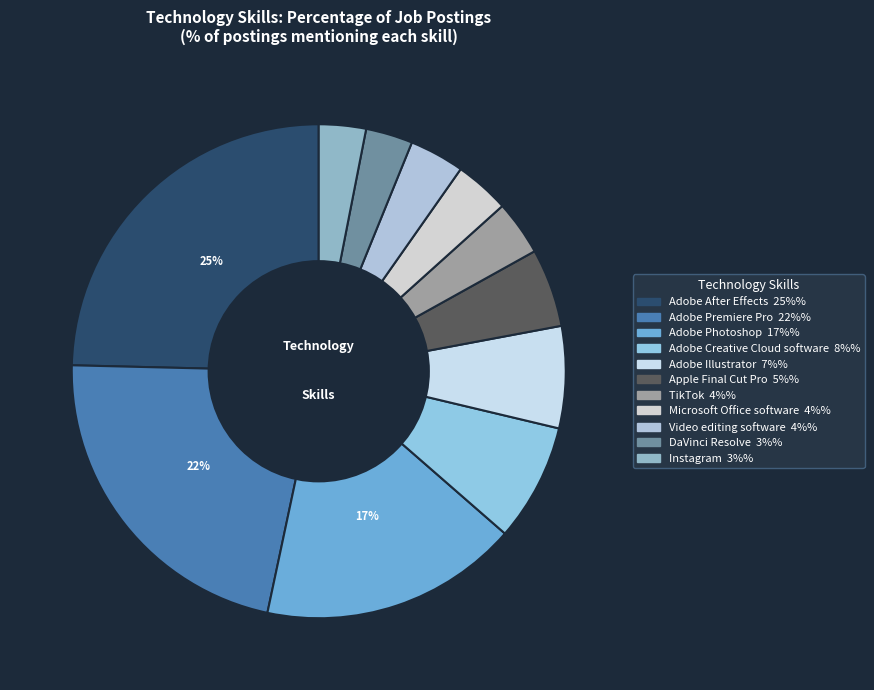

What percentage do Adobe Creative Cloud software and Instagram together represent?

10.8%